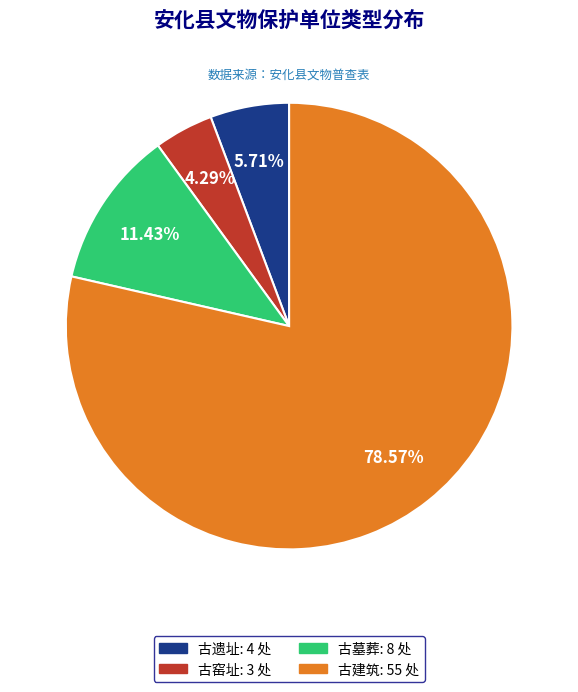

To the nearest percent, what portion does 古墓葬 represent?

11%